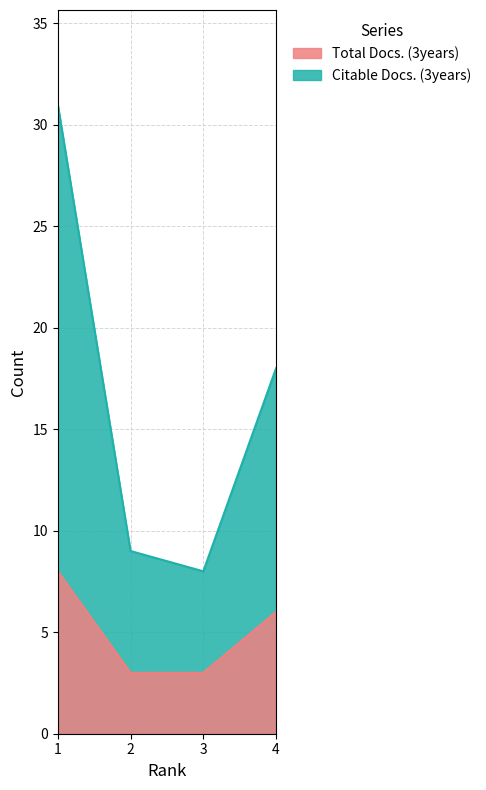

Which category has the highest value in the Citable Docs. (3years) series?

1